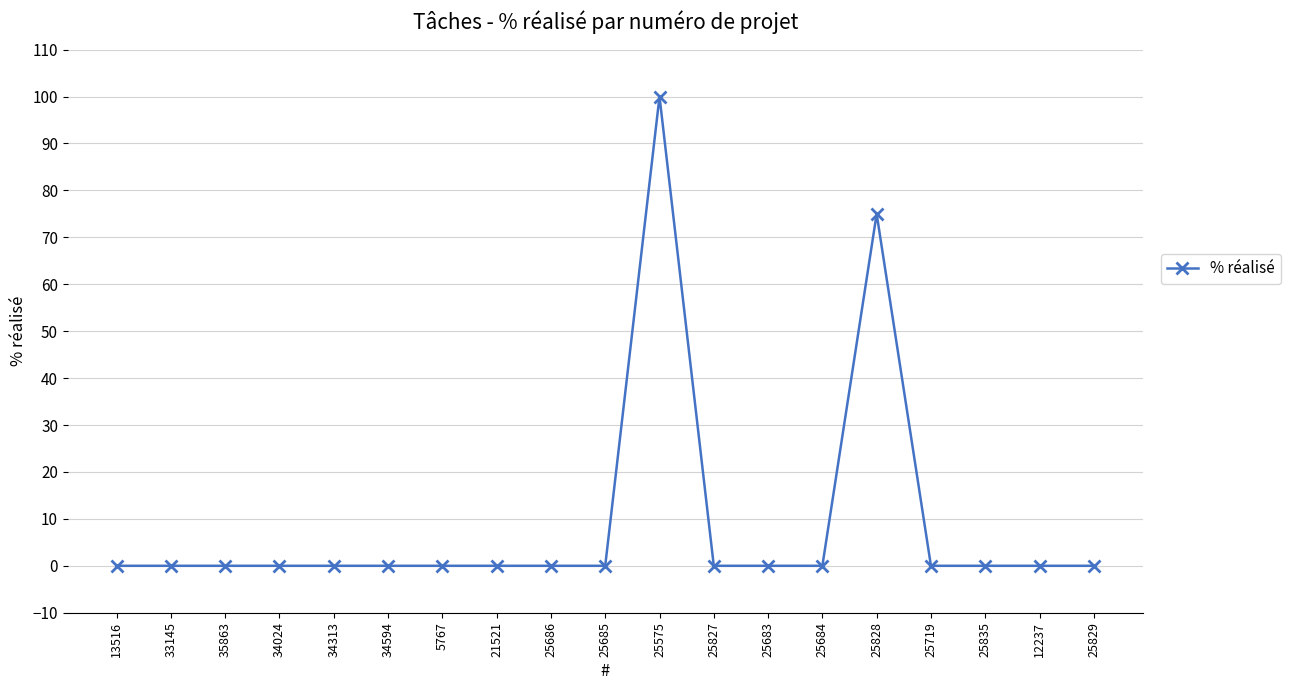

Count the number of categories in the chart.

19